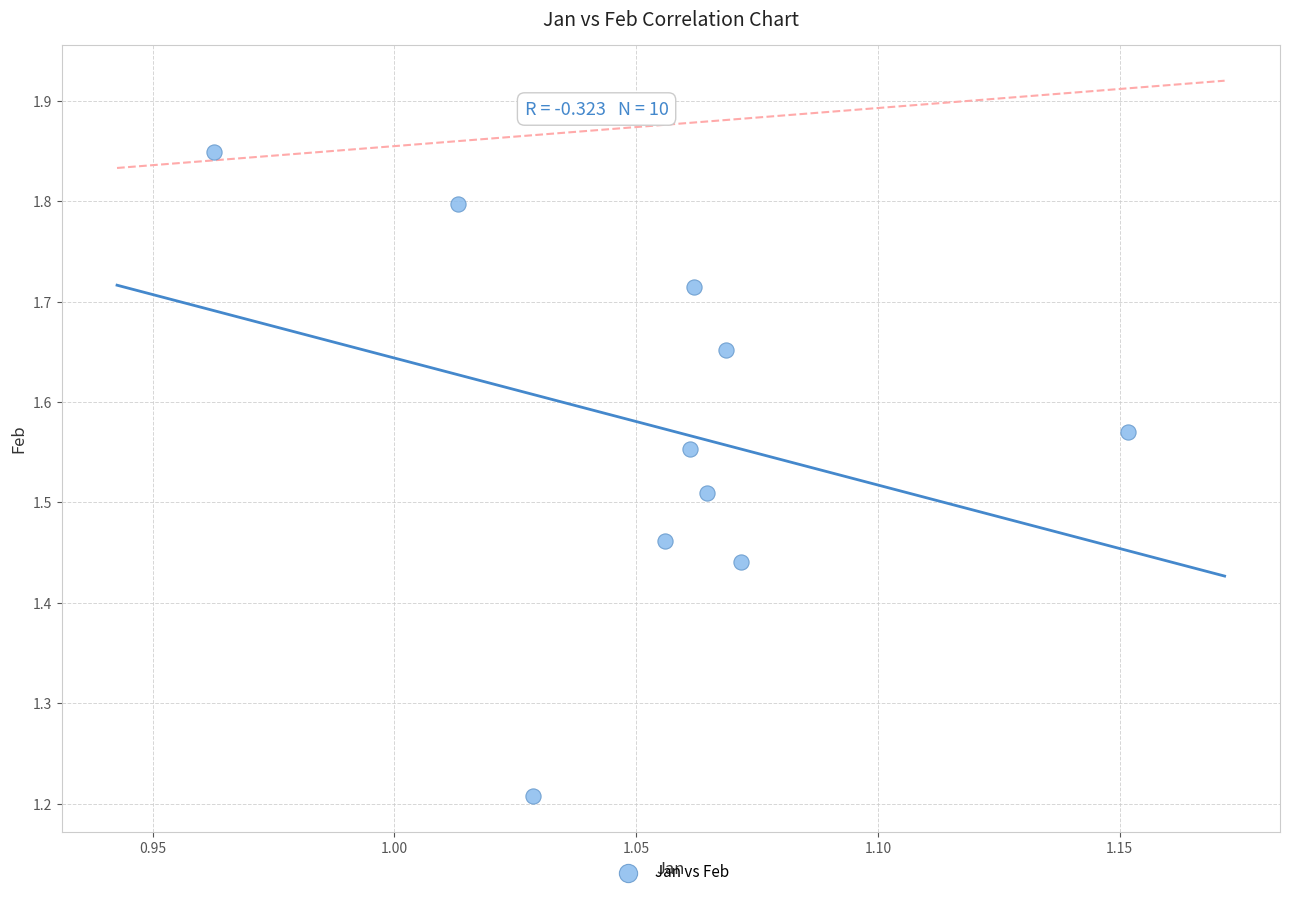

What is the range of Y values (max minus min)?

0.6